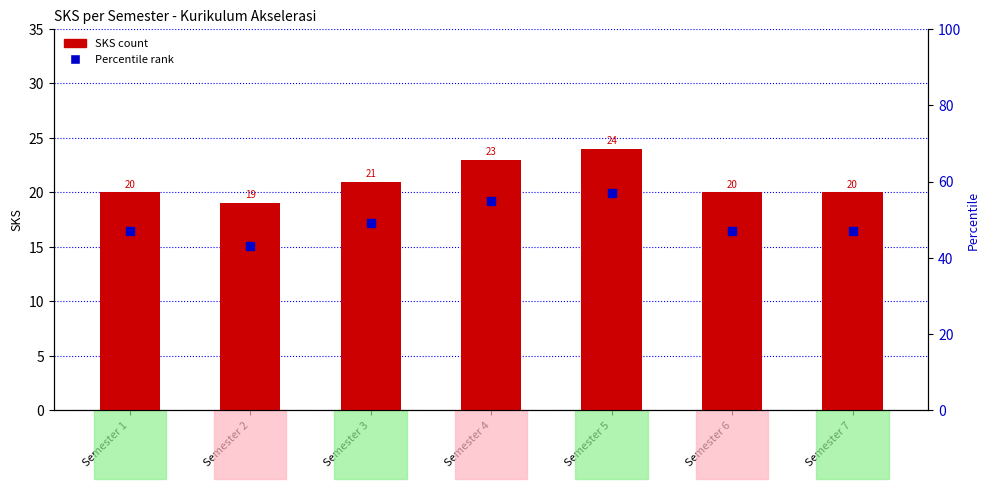

Which series has the largest Y range (max minus min)?

Percentile rank